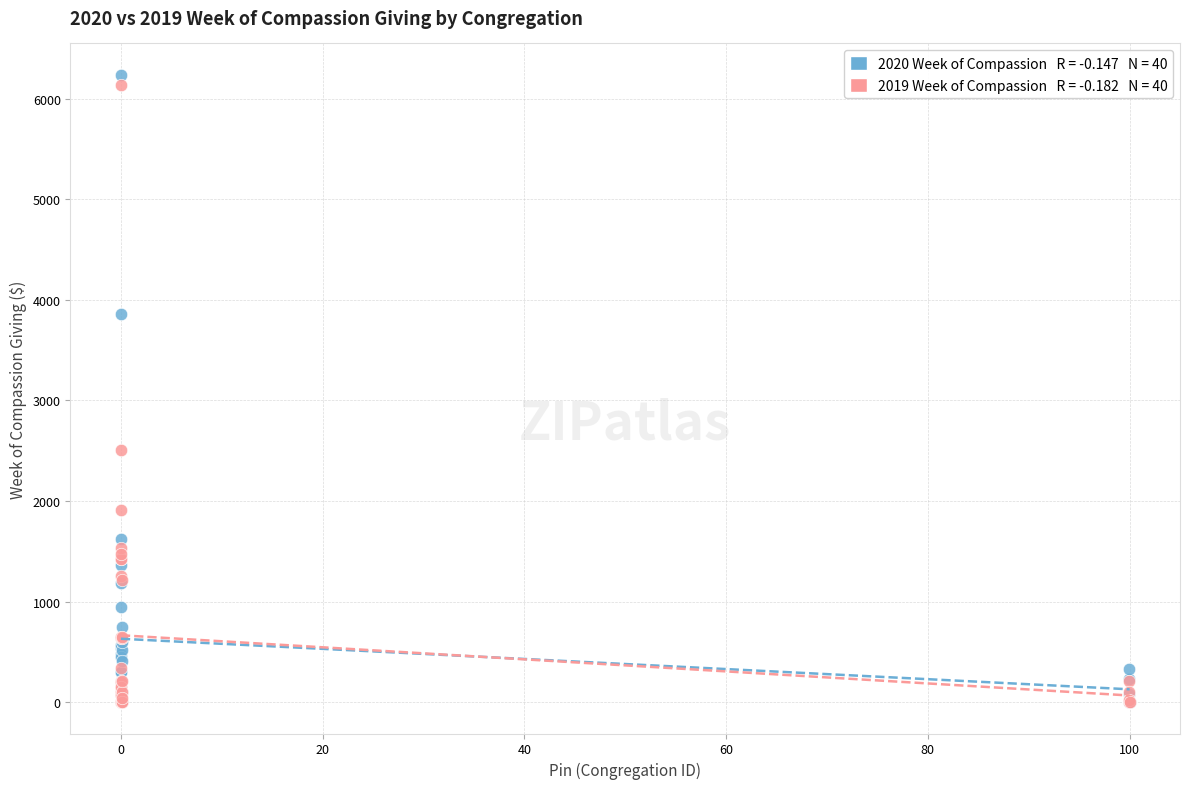

Across all series, what Y value is closest to 3119?

2506.0